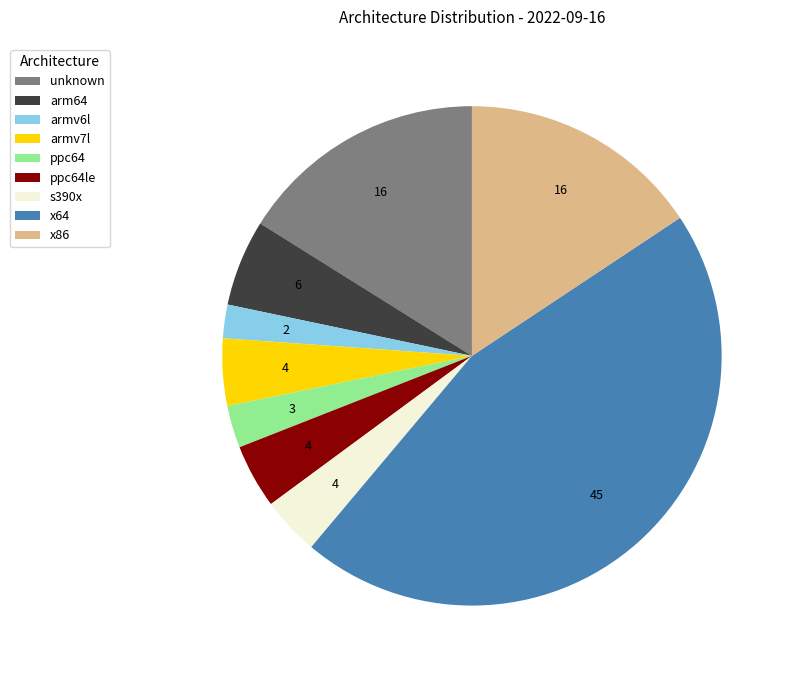

Between unknown and ppc64, which is larger?

unknown